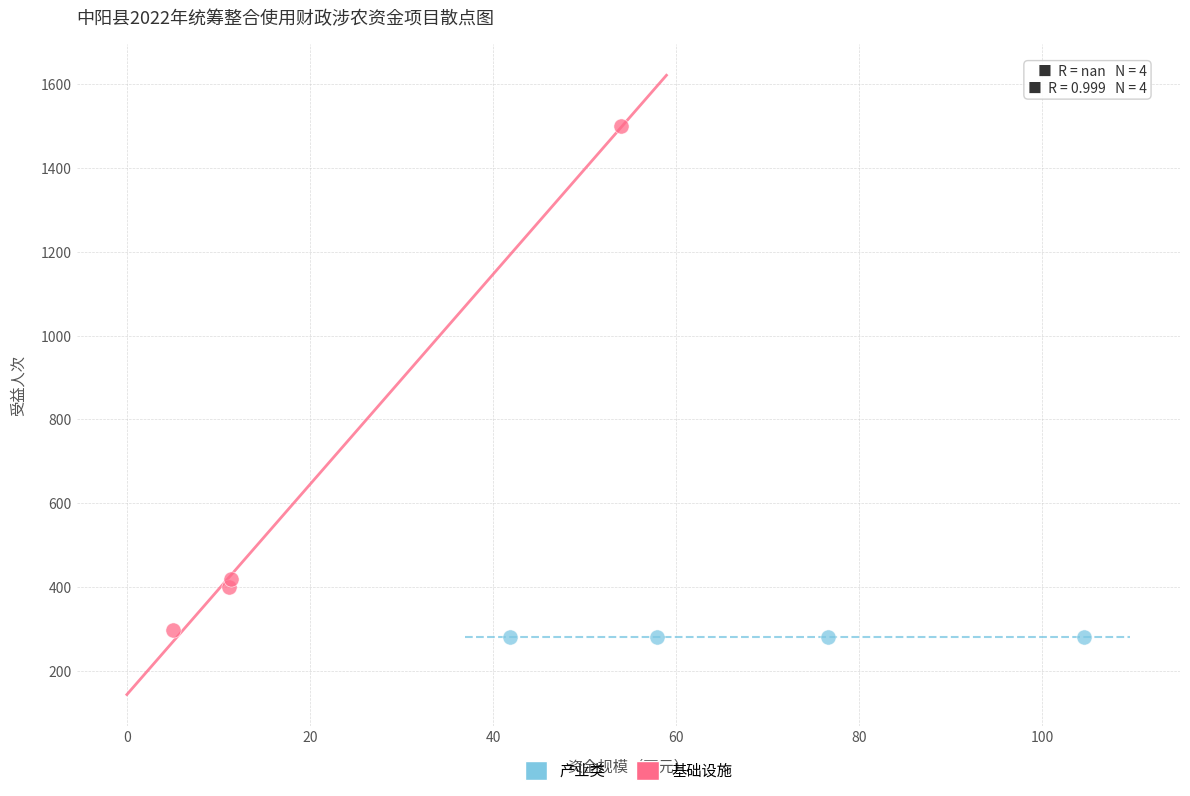

Which series reaches the maximum Y coordinate?

基础设施